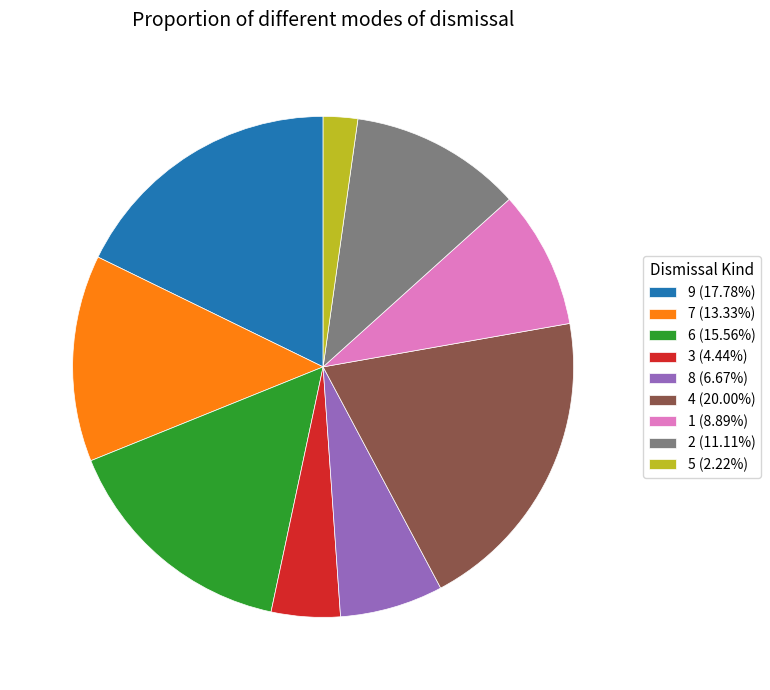

Combined, do 5 (2.22%) and 8 (6.67%) account for over 50%?

No